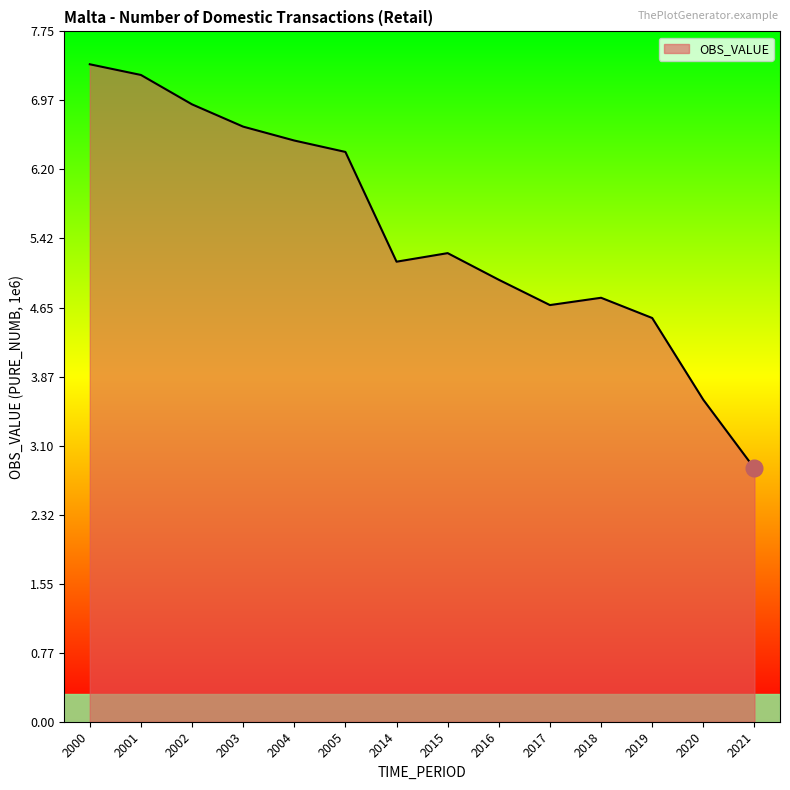

What is the difference between the maximum and minimum values?

4.5